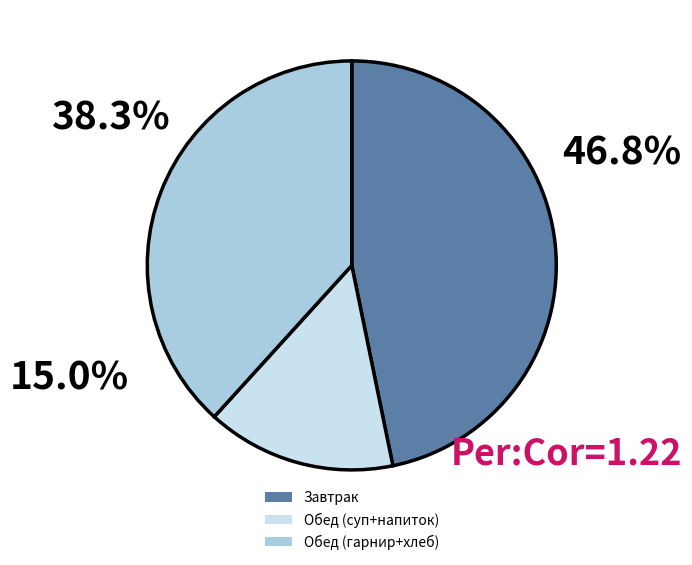

Rank the categories by value from highest to lowest.

Завтрак, Обед (гарнир+хлеб), Обед (суп+напиток)